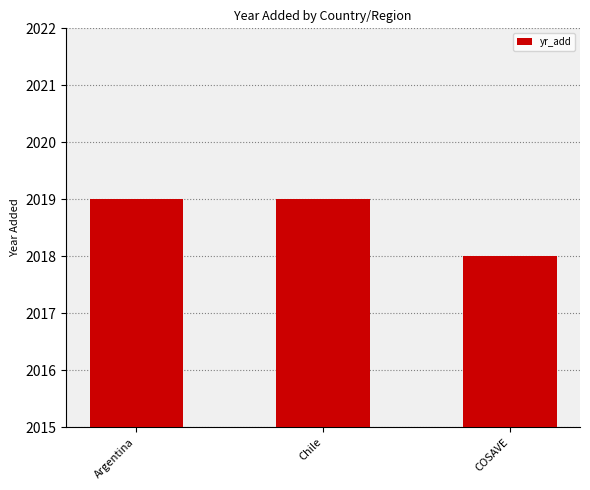

The value at Chile is 3422. True or false?

False